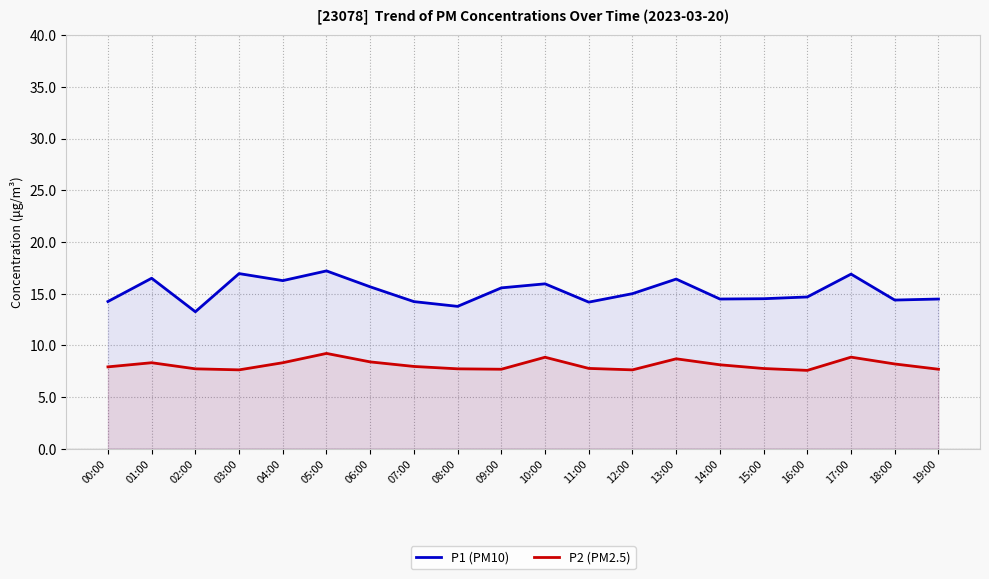

True or false: P1 (PM10) and P2 (PM2.5) cross at least once.

False